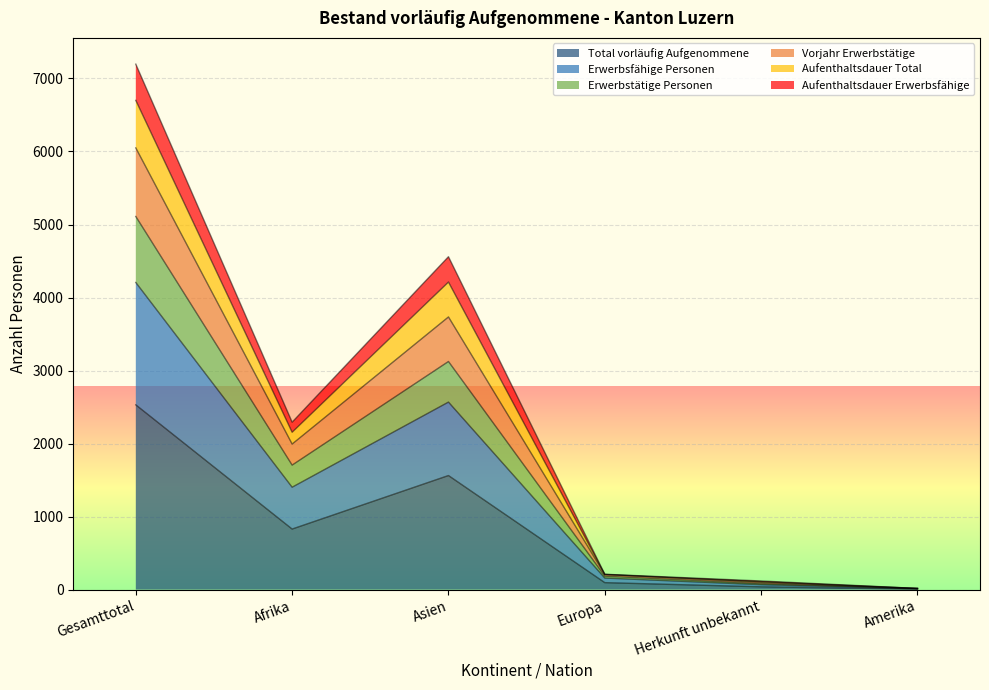

Which category has the highest value in the Total vorläufig Aufgenommene series?

Gesamttotal